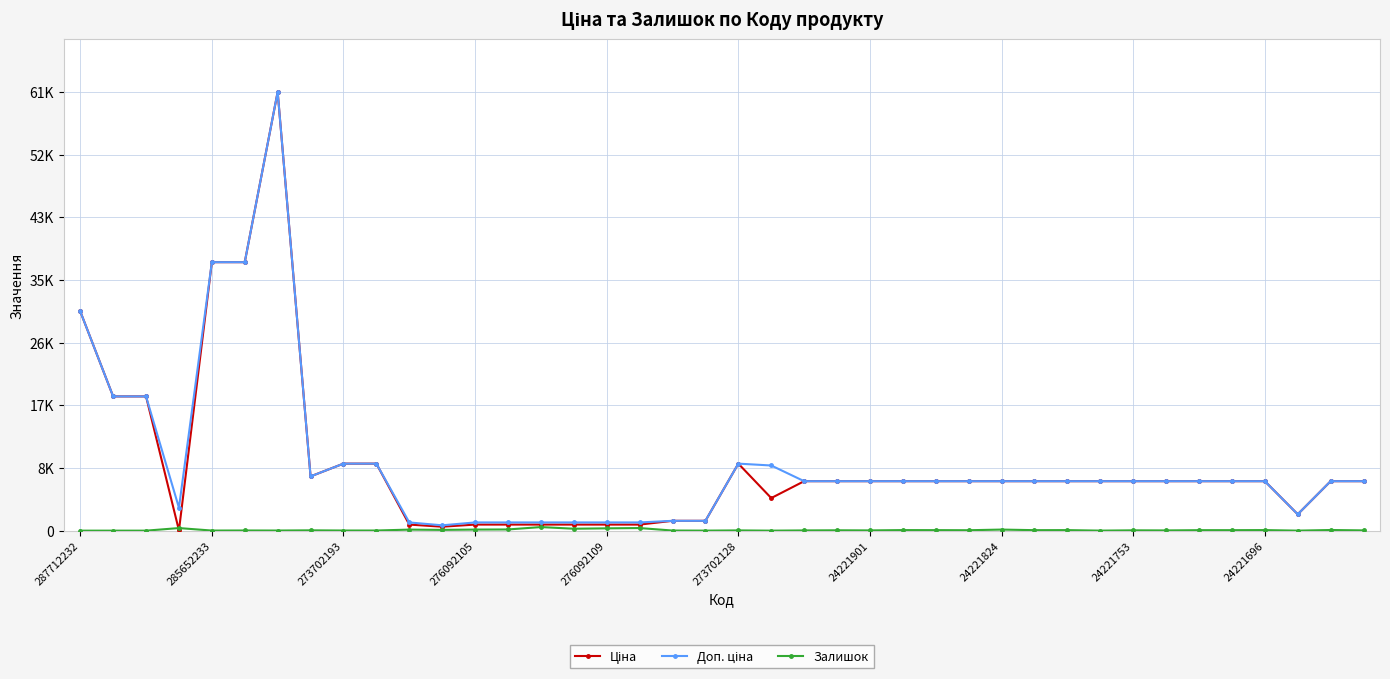

Is this an area chart (filled region under the line)?

No